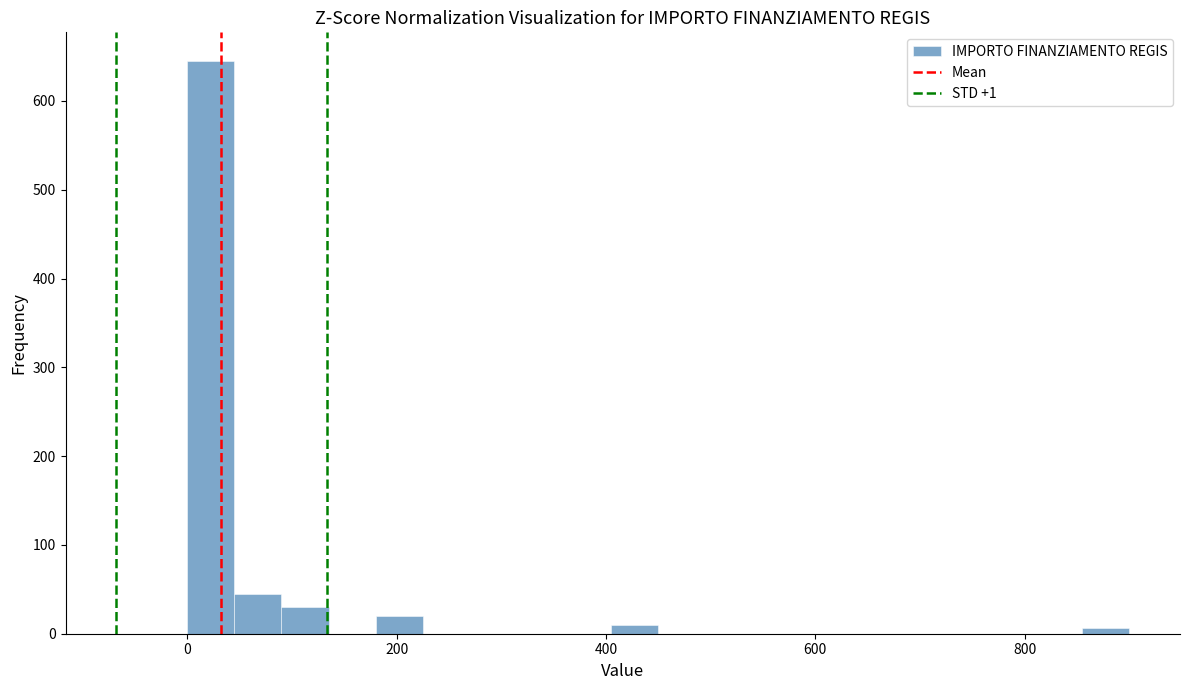

Read against the x-axis, roughly where is the centre of the tallest bar?

20